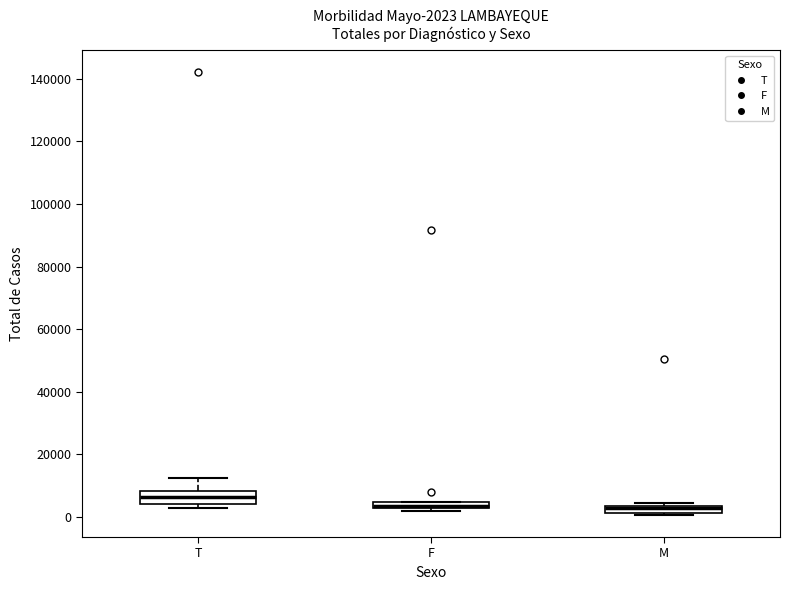

Which box's median line is the highest?

T